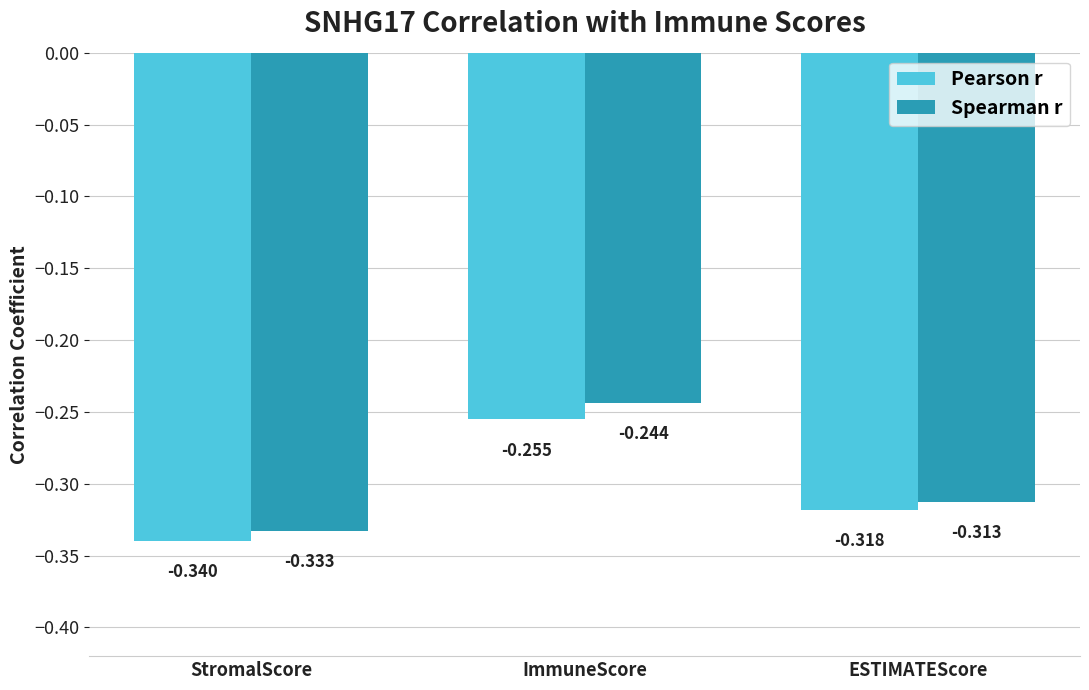

At which category does the chart reach its peak across all series?

ImmuneScore